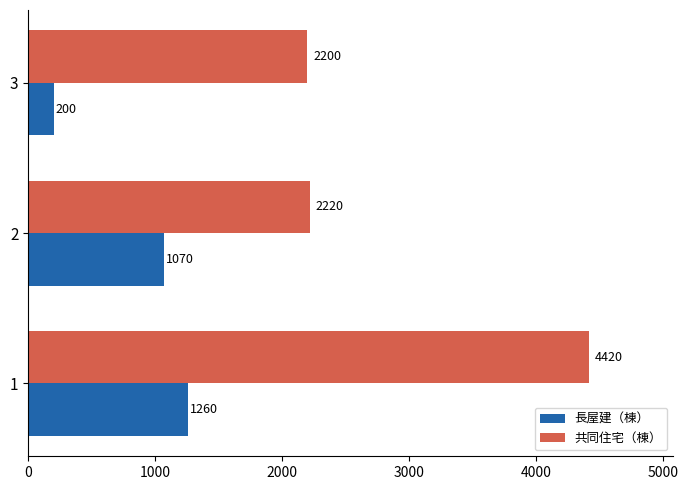

What is the approximate value of 共同住宅（棟） at 3?

2200